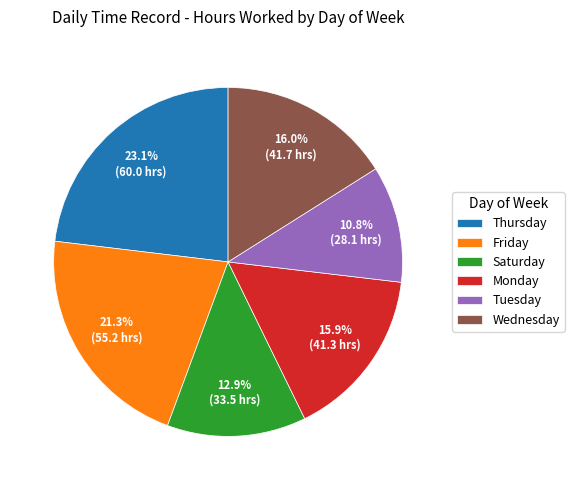

Which has a higher value, Tuesday or Wednesday?

Wednesday